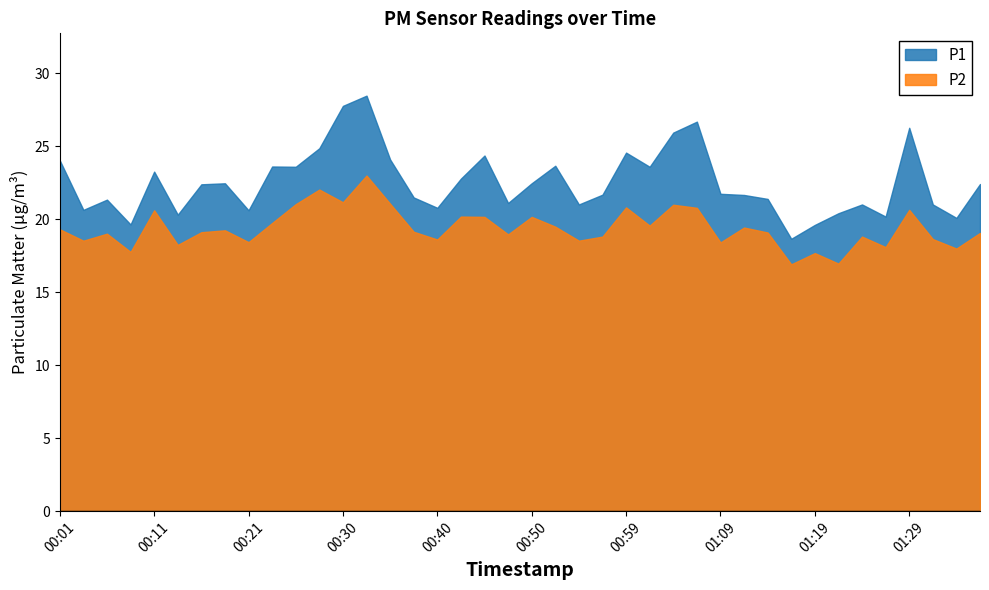

True or false: P1 and P2 intersect in this chart.

False